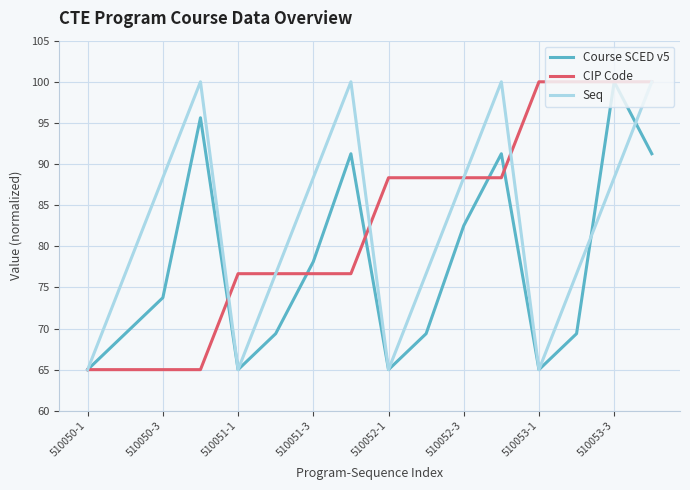

What is the greatest value displayed?

100.0